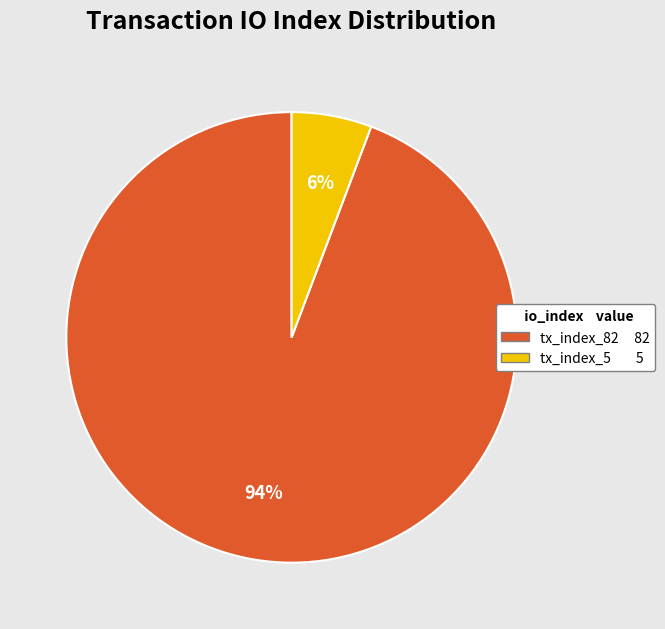

Rank the categories by value from highest to lowest.

tx_index_82, tx_index_5